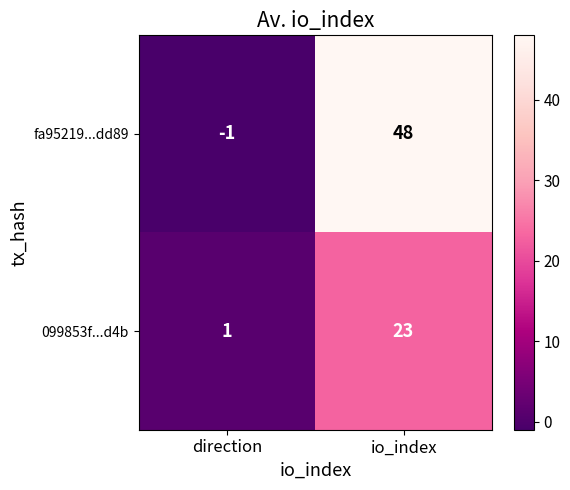

Reading left to right, extract all data points from this chart.

fa95219...dd89: -1	48
099853f...d4b: 1	23